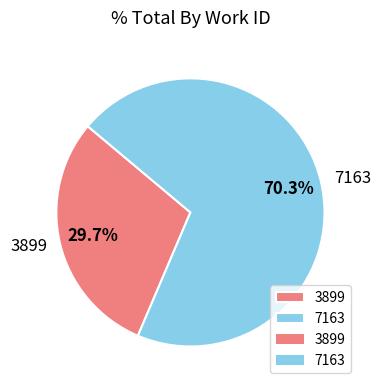

To the nearest percent, what is the average slice percentage?

50%